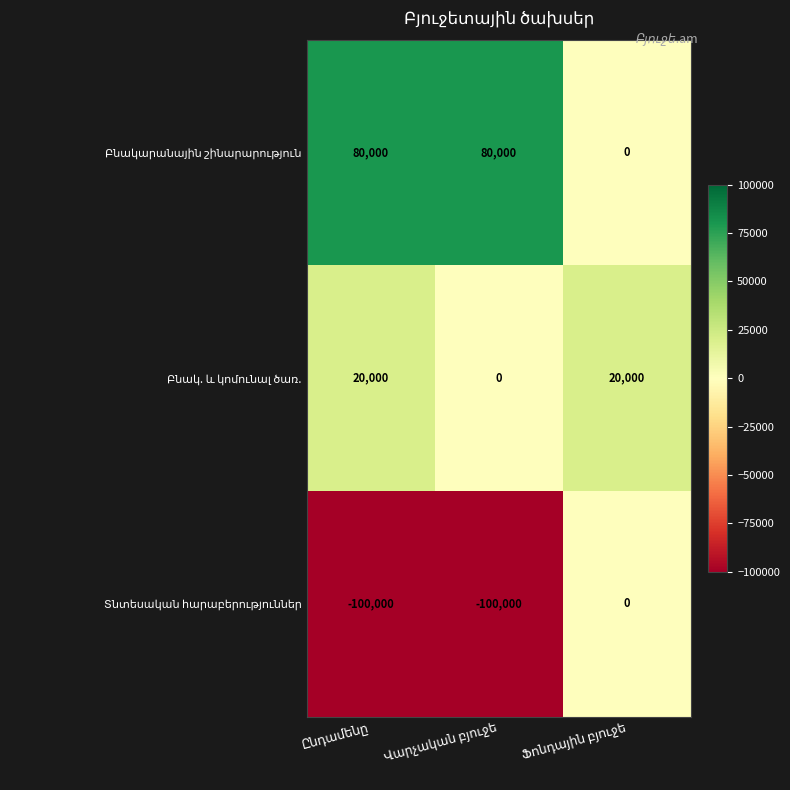

At how many categories does at least one series exceed 33195?

2